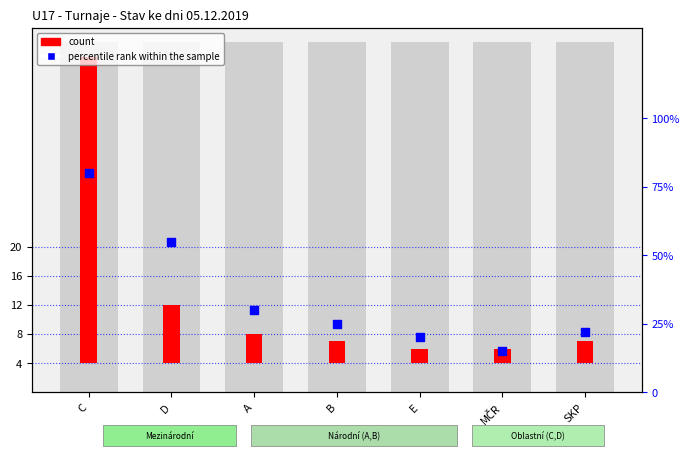

Is the value of count at SKP greater than the value of percentile rank within the sample at D?

No